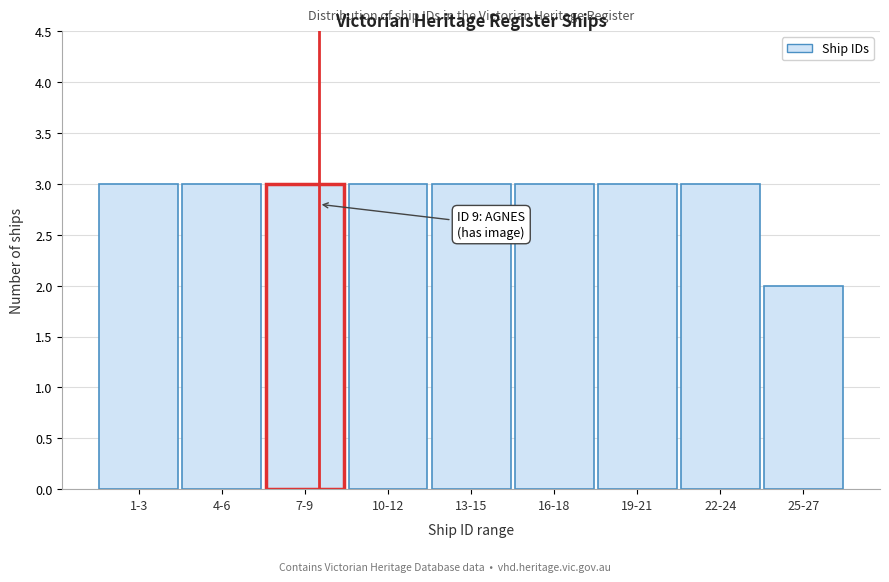

Reading left to right, list all the values displayed in this chart.

3	3	3	3	3	3	3	3	2